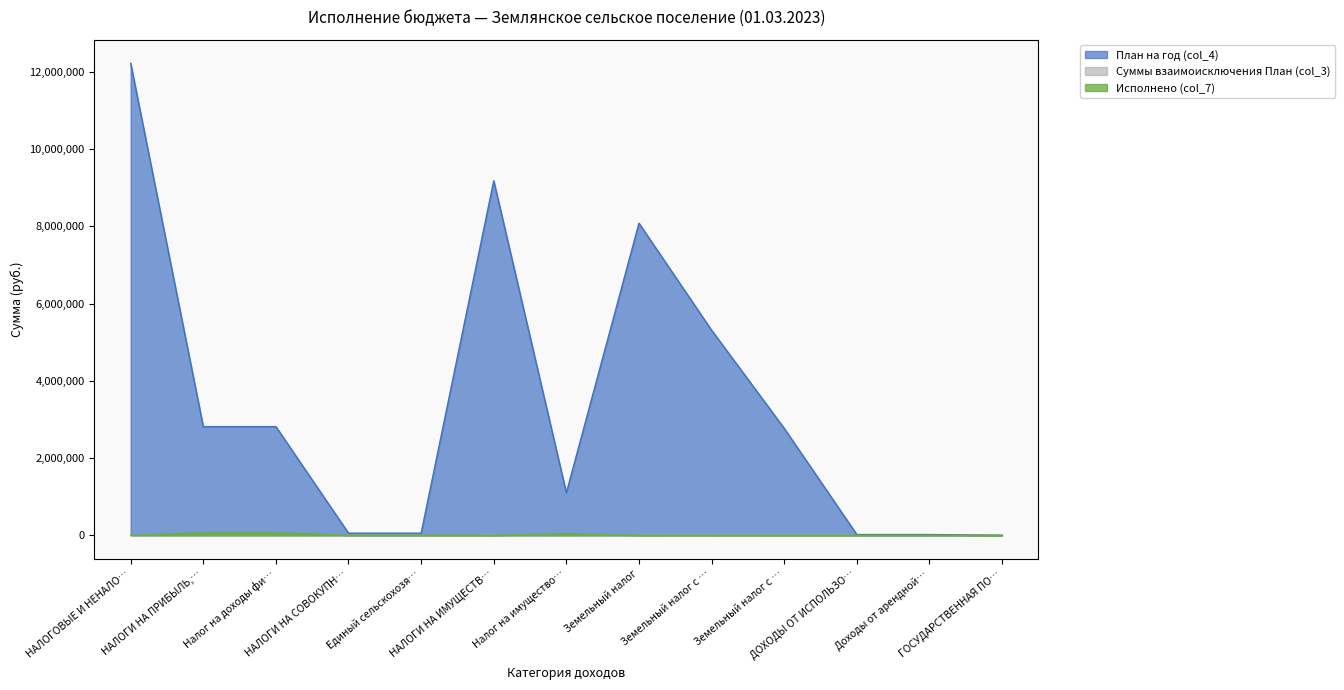

What is the label of the 3rd point from the left?

Налог на доходы физических лиц